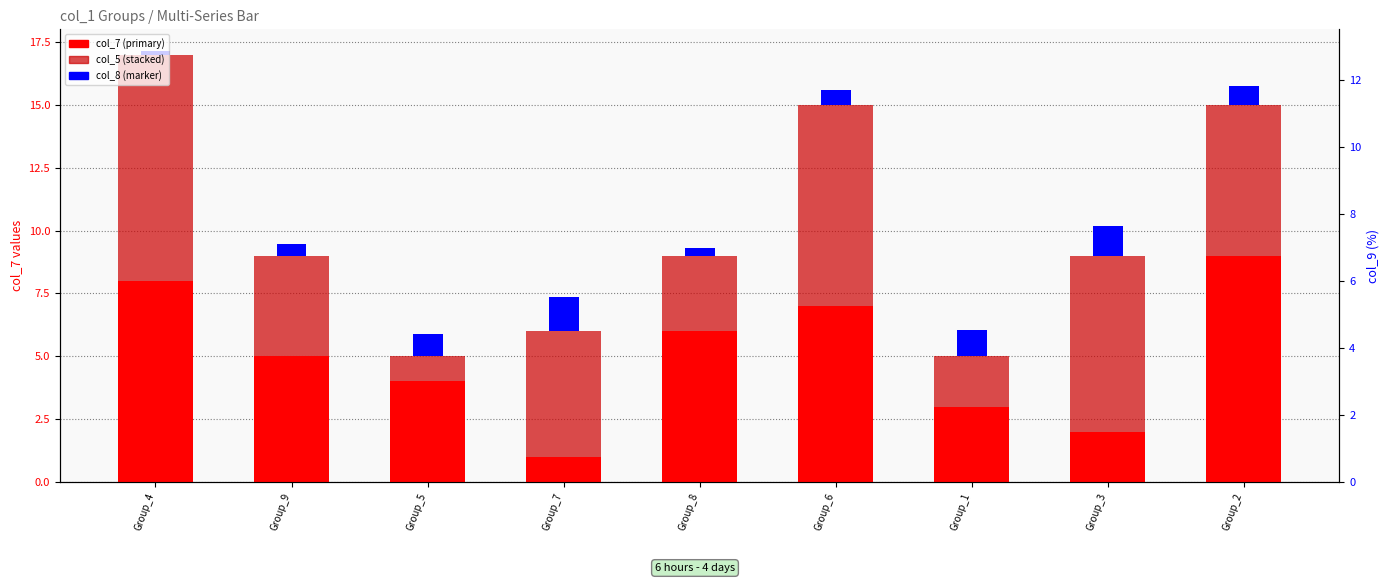

True or false: col_7 (primary) has a value of 1.0 at Group_7.

True